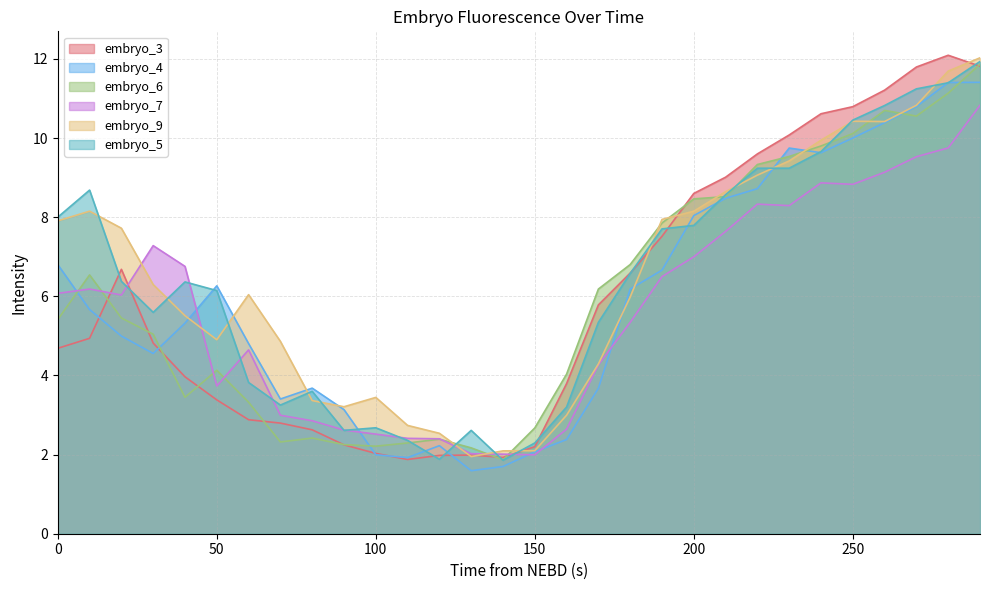

What value does the embryo_3 series have at 30?

4.8